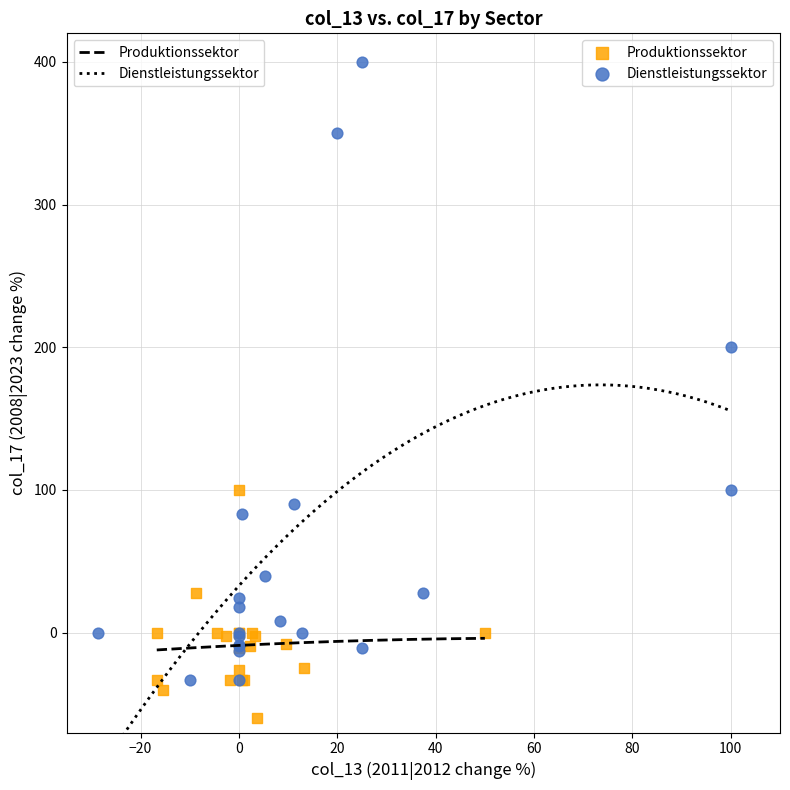

Which series has the widest spread of Y values?

Dienstleistungssektor